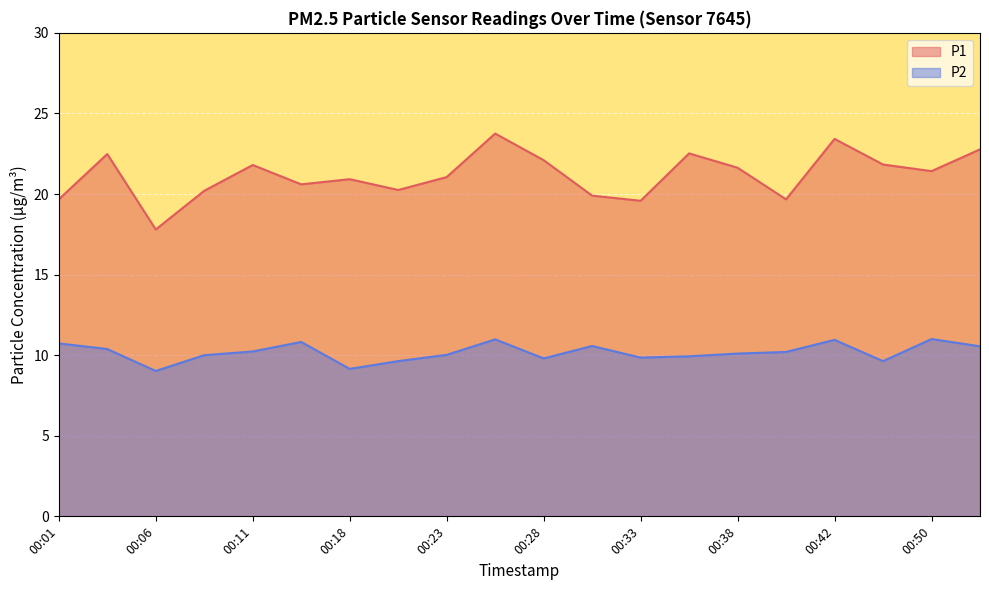

True or false: P2 and P1 cross at least once.

False